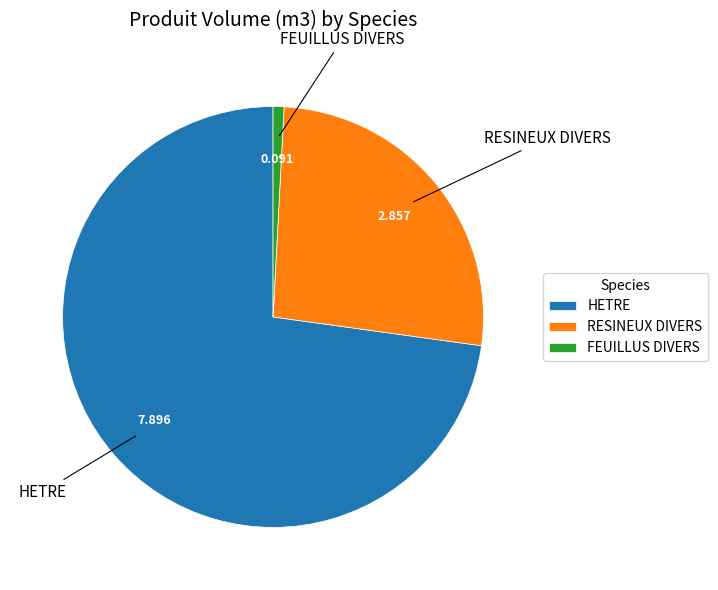

Which category has the biggest portion of the pie?

HETRE